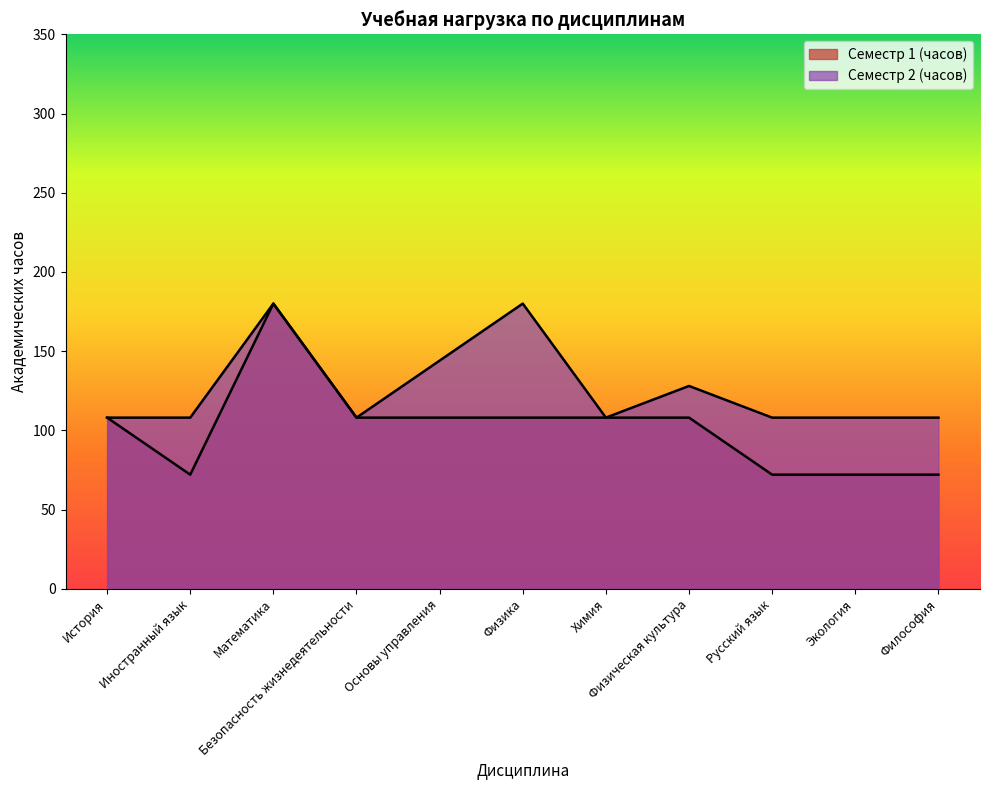

At Математика, list the series in order from smallest to largest.

Семестр 1 (часов), Семестр 2 (часов)